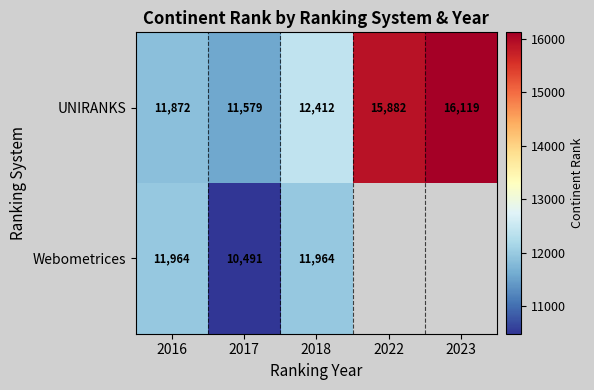

Is it true that Webometrices equals 20685.1 at 2018?

False